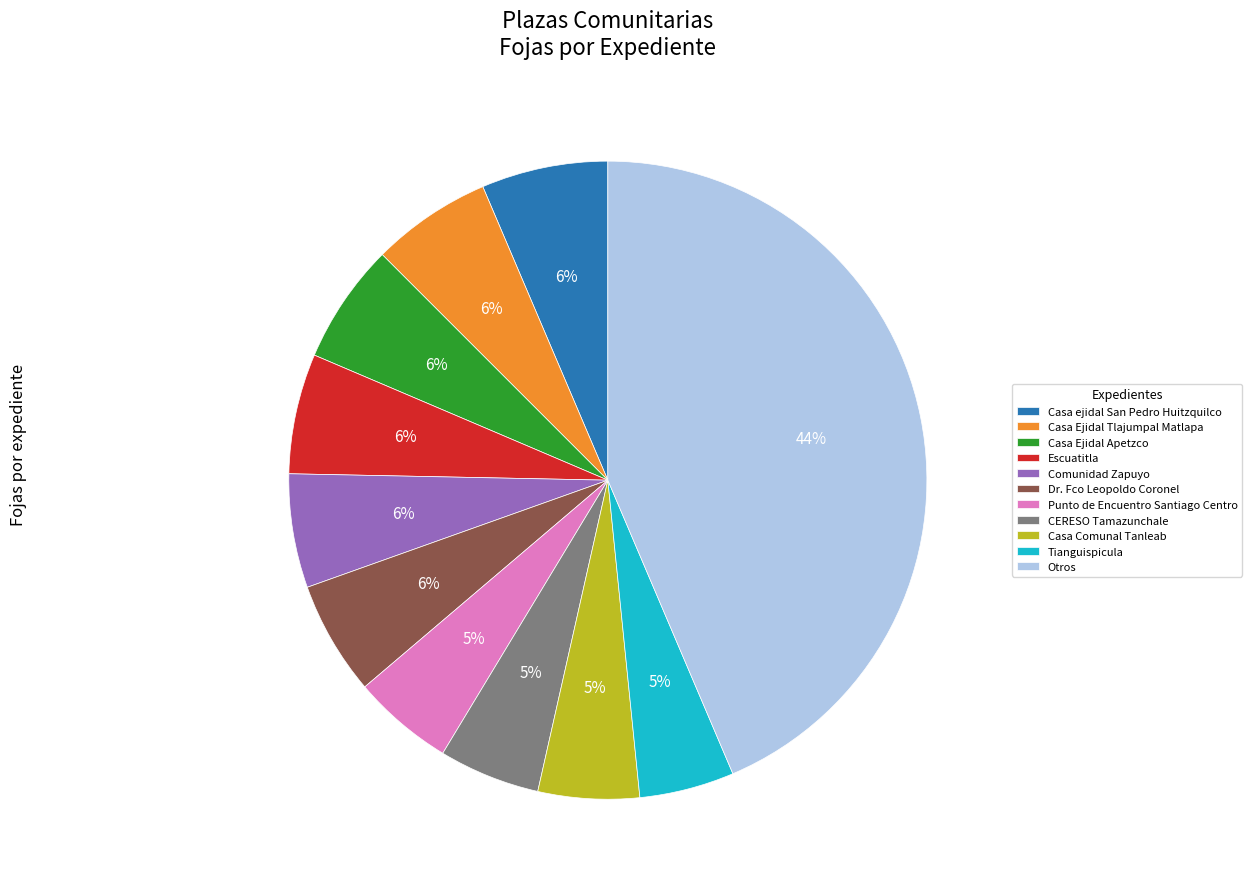

What percentage is the Casa Comunal Tanleab slice, to the nearest percent?

5%